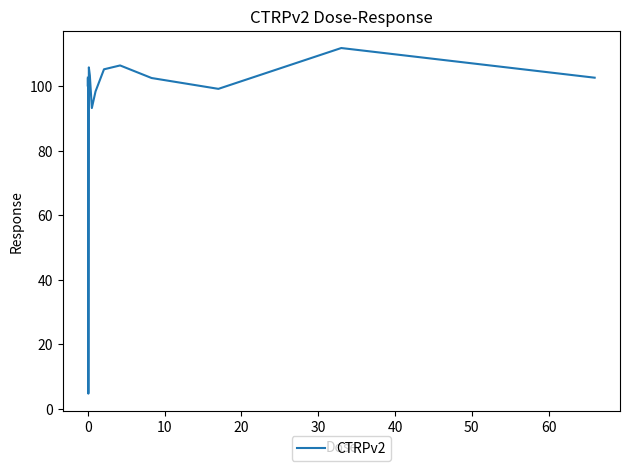

What is the minimum value shown in the chart?

4.7